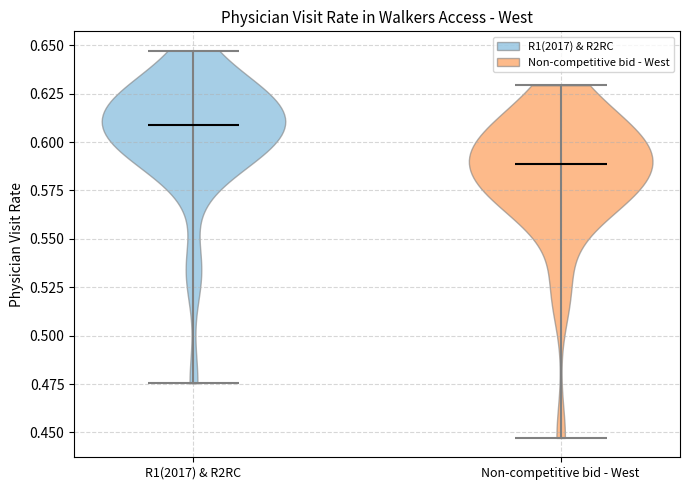

What is the lowest point the violin for R1(2017) & R2RC reaches on the y-axis? The values are not printed on the chart, so give them approximately, as read against the axis.

0.475